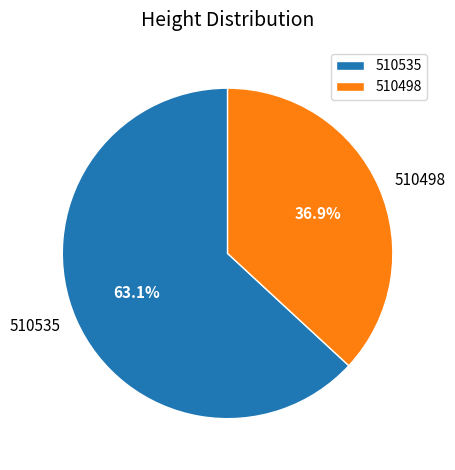

Does 510535 represent more than half of the total?

Yes